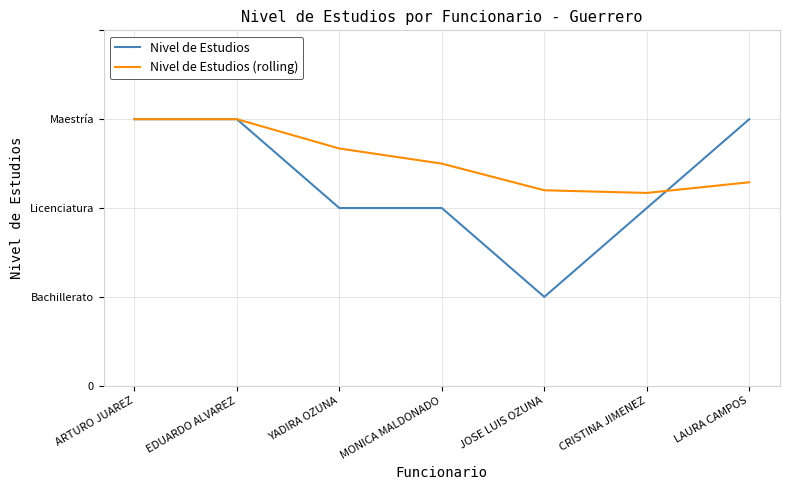

List the series in order of their peak value, lowest first.

Nivel de Estudios, Nivel de Estudios (rolling)